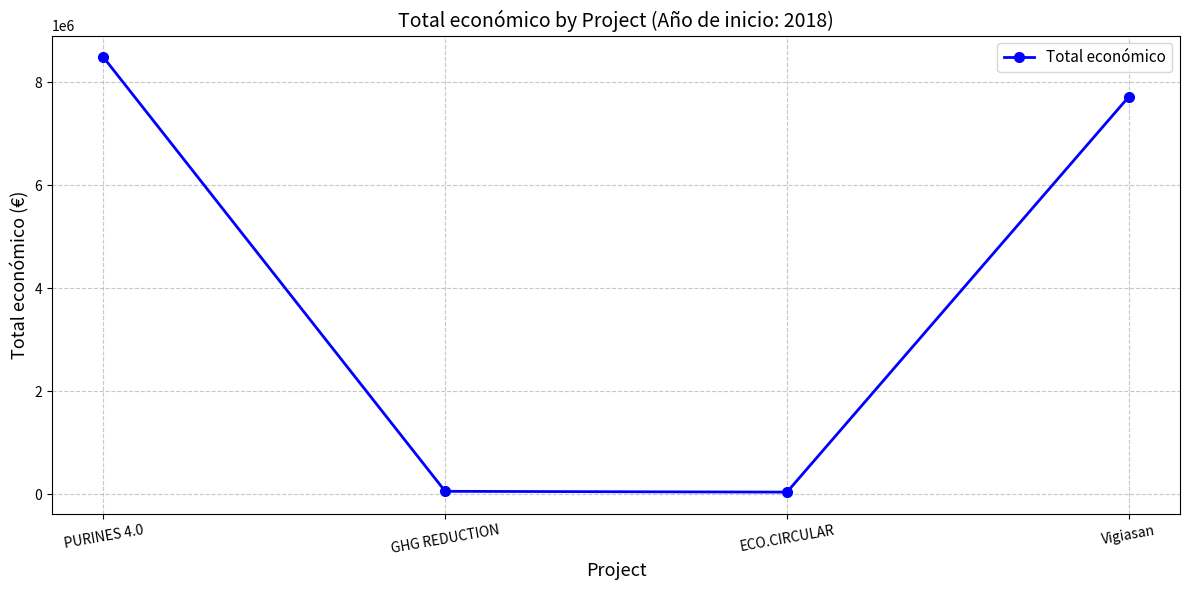

Count the number of categories in the chart.

4